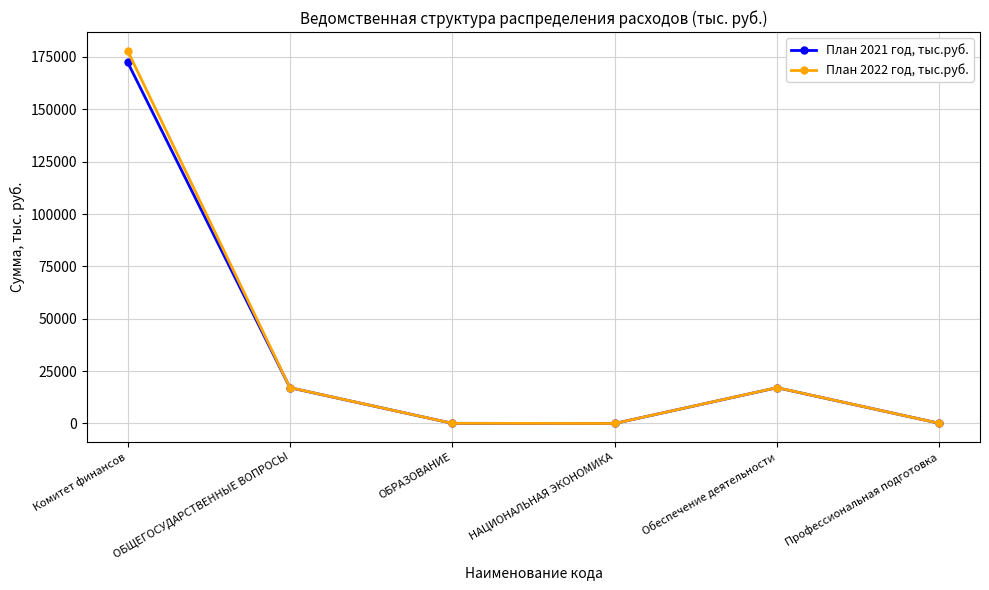

What position from the left is Комитет финансов?

1